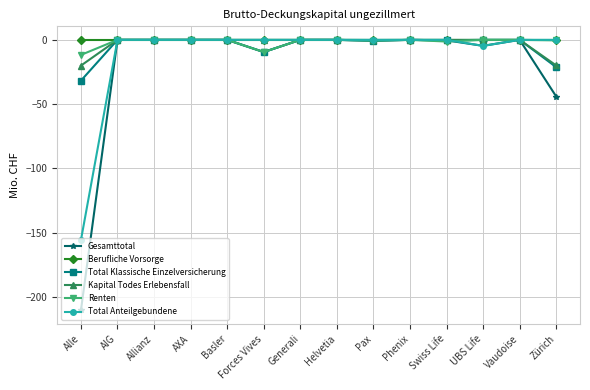

Where is Gesamttotal nearest to the value -105?

Zürich